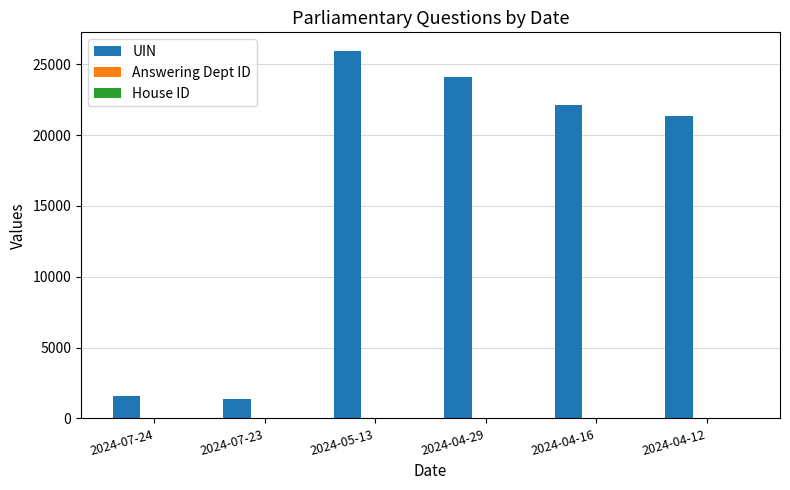

Where is UIN nearest to the value 13659?

2024-04-12